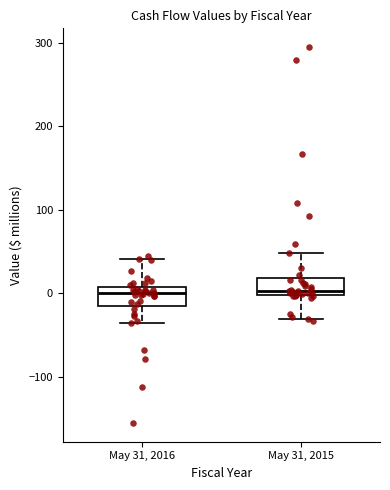

Reading left to right, transcribe this box plot: for each box, give where its median line is, the range the box spans, and where its two whiskers end, as read against the y-axis. The values are not printed on the chart, so give them approximately, as read against the axis.

May 31, 2016: median 0, box -20 to 10, whiskers -40 to 40
May 31, 2015: median 0 (just above the box's lower edge), box 0 to 20, whiskers -30 to 50